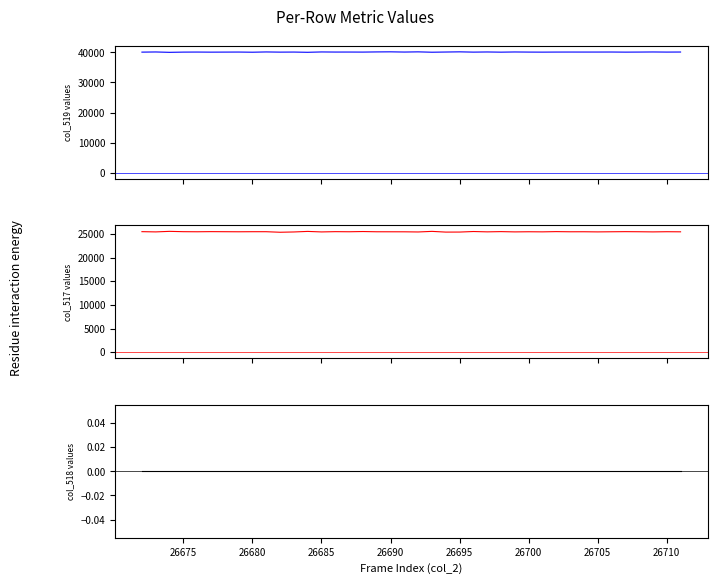

What is the sum of all col_519 values?

1603322